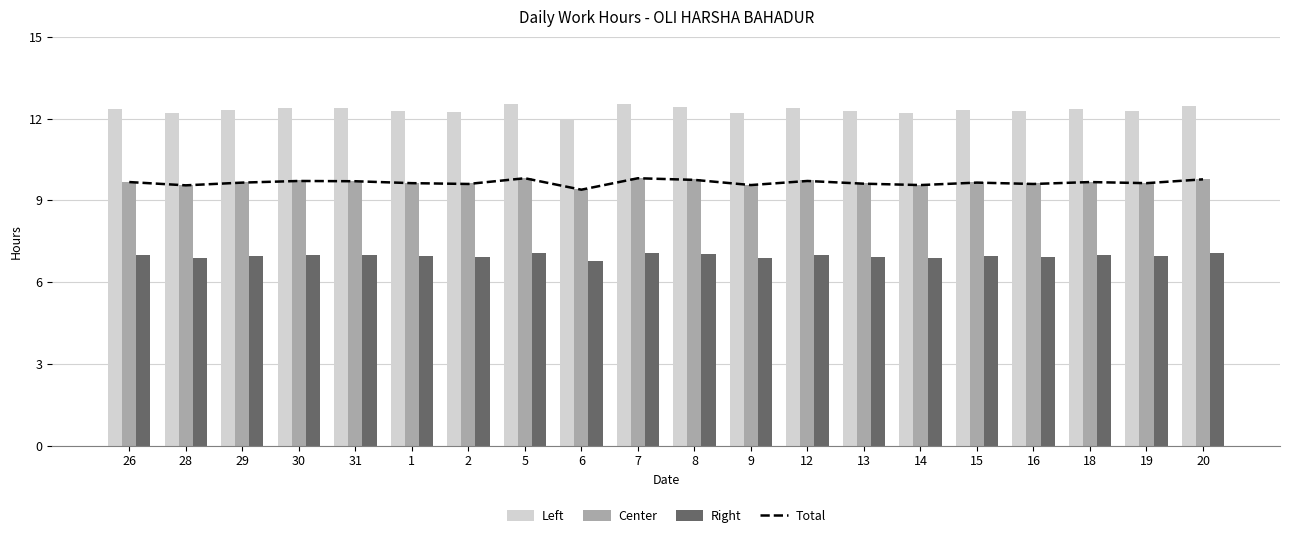

What is the label of the 1st bar from the right?

20